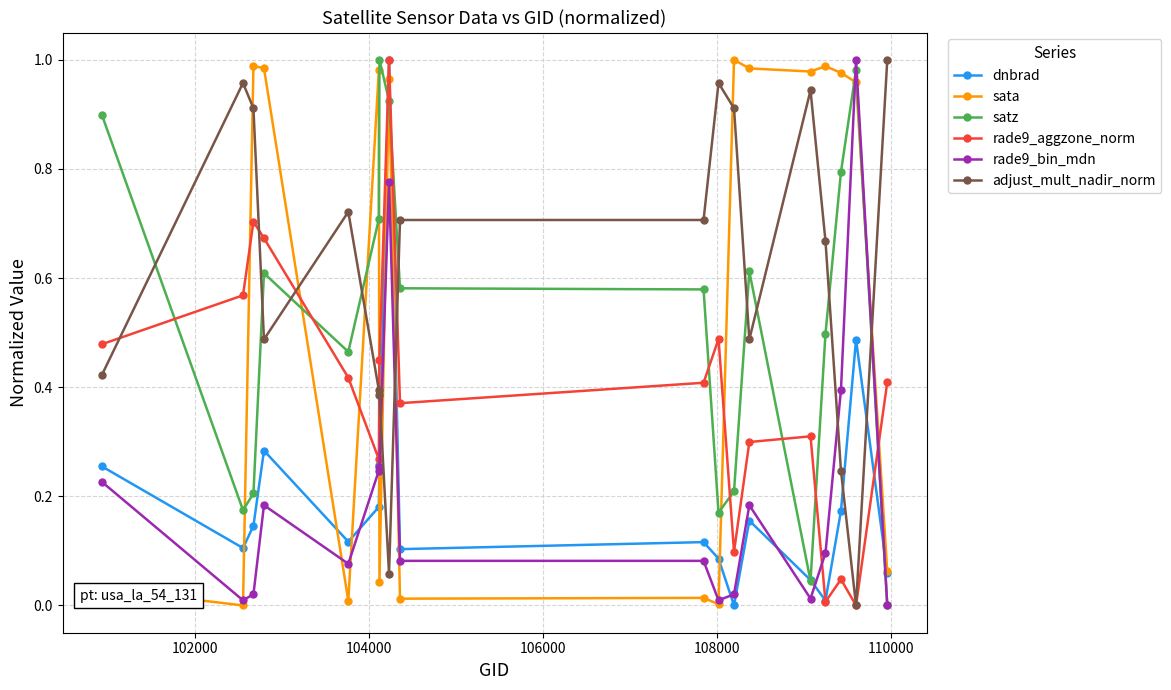

Which series ends up on top after the final intersection of sata and satz?

sata